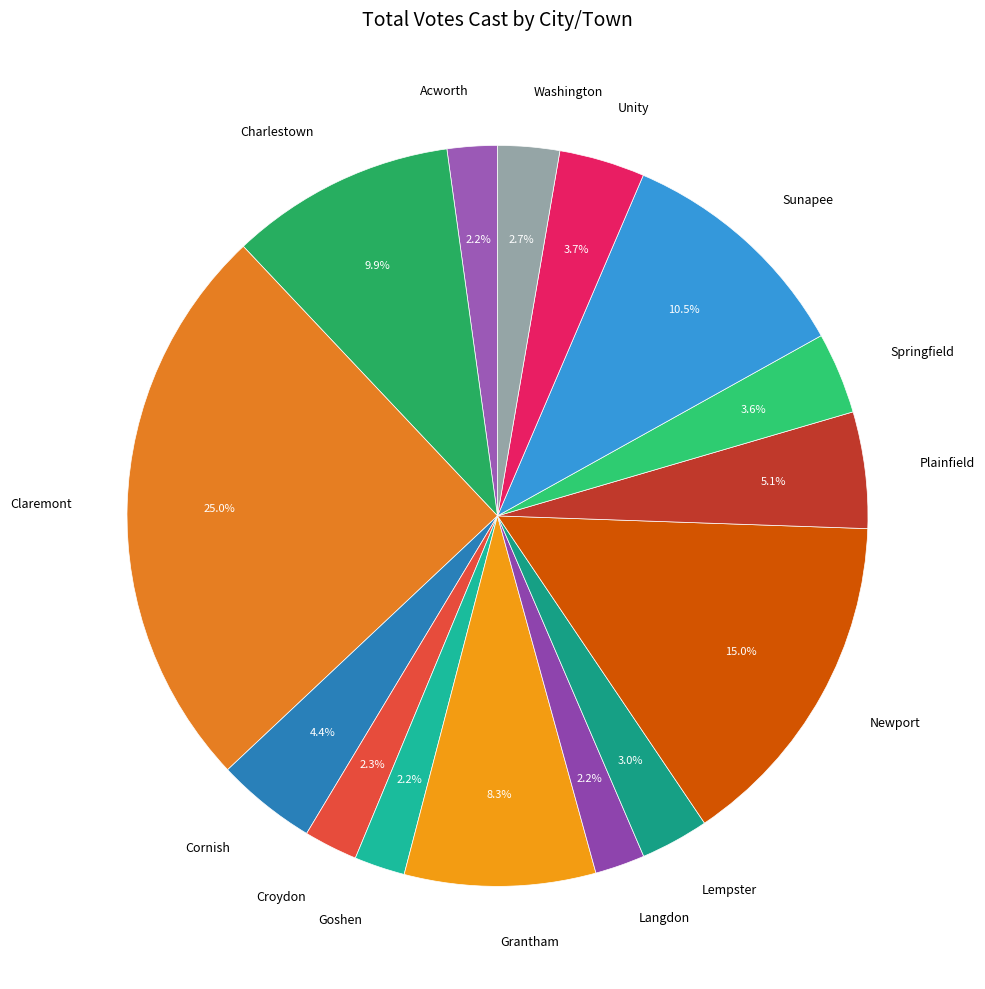

Combined, what portion of the pie is Goshen and Sunapee?

12.7%